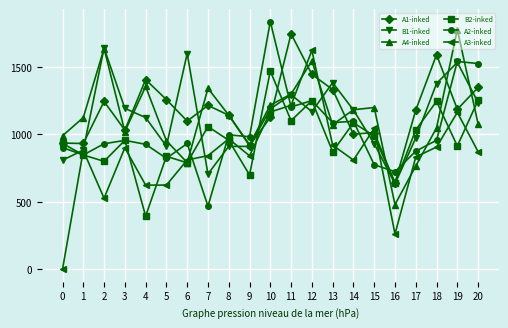

True or false: A3-inked has a value of -745 at 0.

False